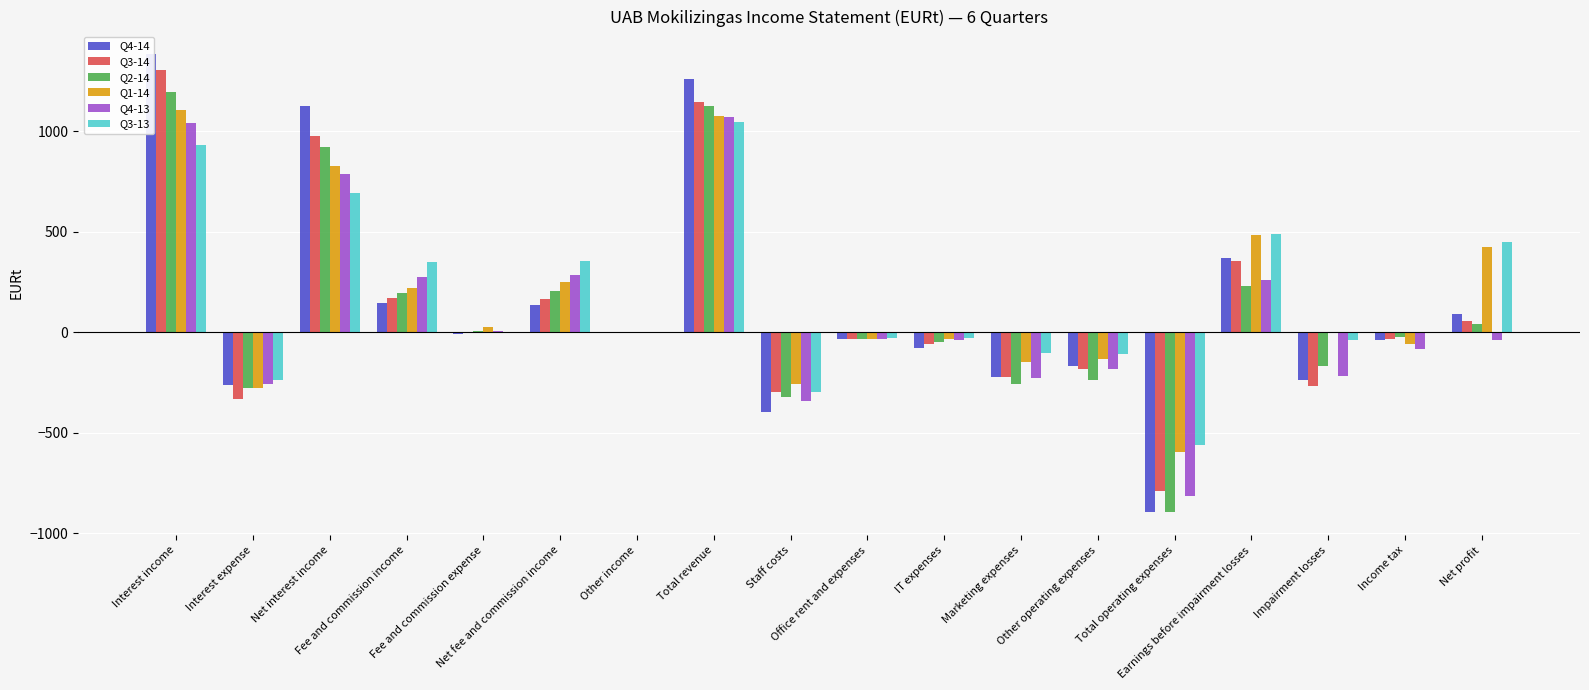

How many data points in Q1-14 are less than 0?

10